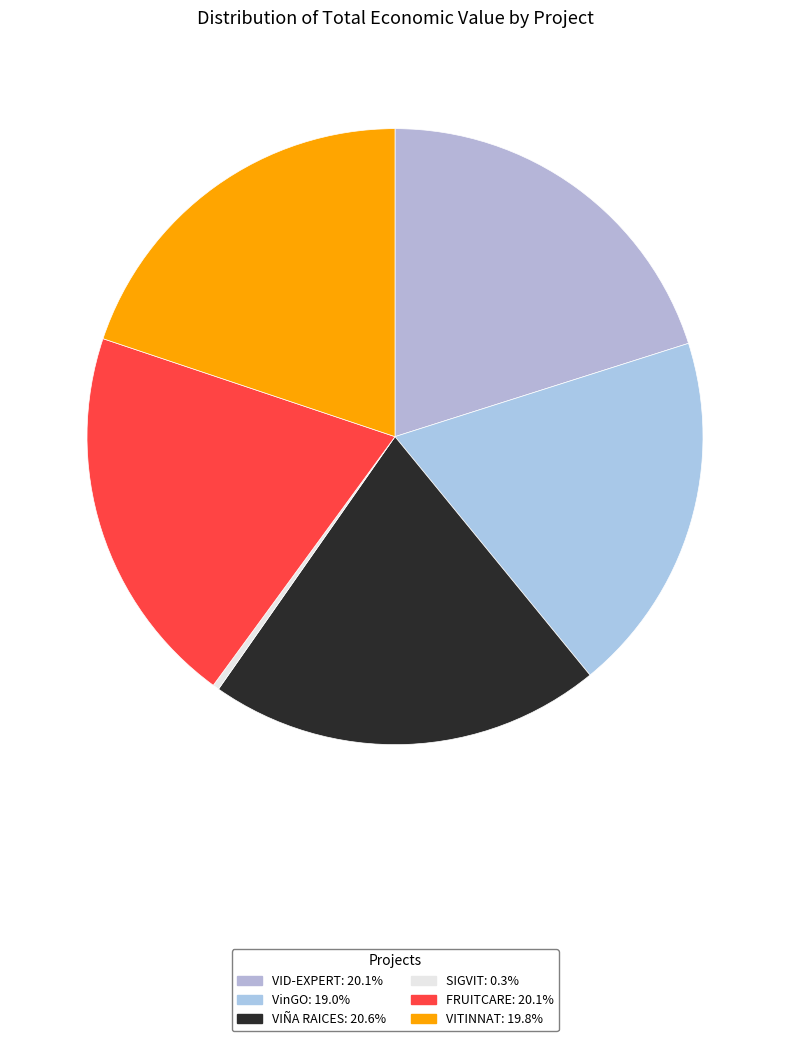

Approximately how many times larger is the value at VITINNAT compared to VIÑA RAICES?

1.0